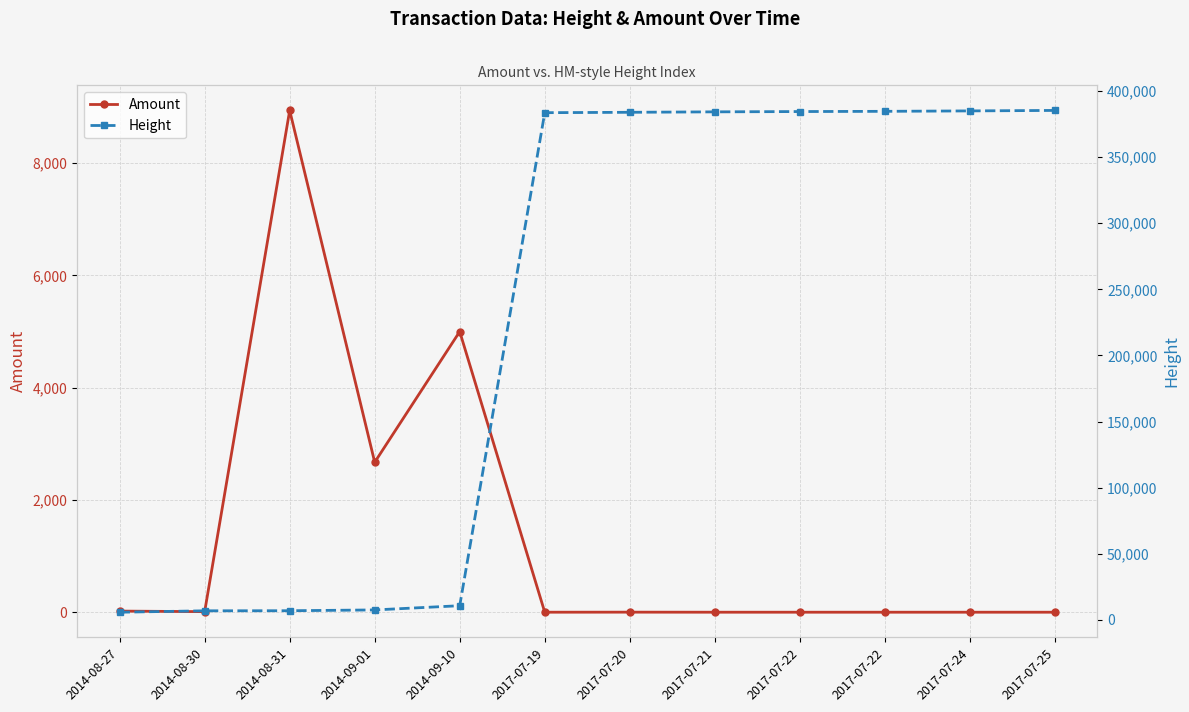

Which has a higher value, 2017-07-22 or 2017-07-24?

2017-07-22